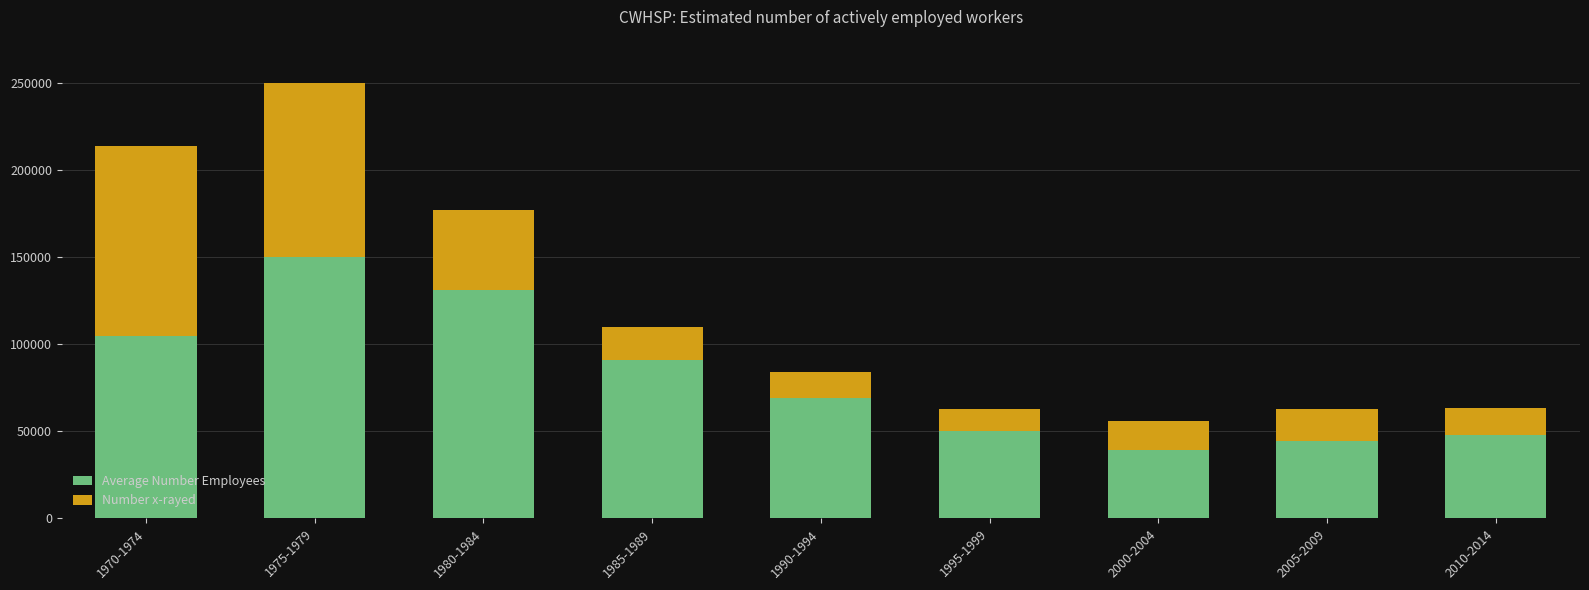

How many series are shown in this chart?

2